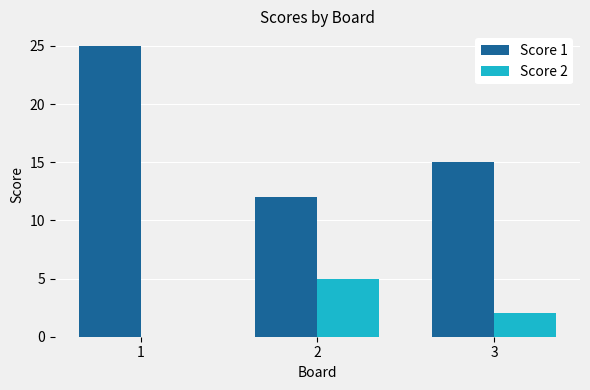

How many distinct data groups are displayed?

2